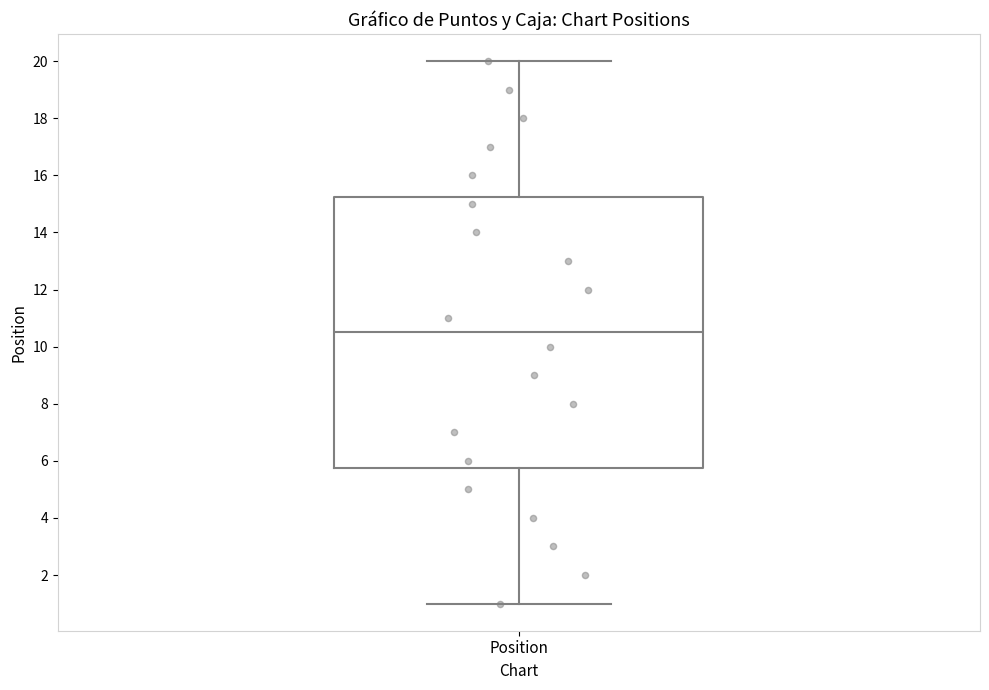

Where is the upper edge of the box for Position on the y-axis? The values are not printed on the chart, so give them approximately, as read against the axis.

15.2